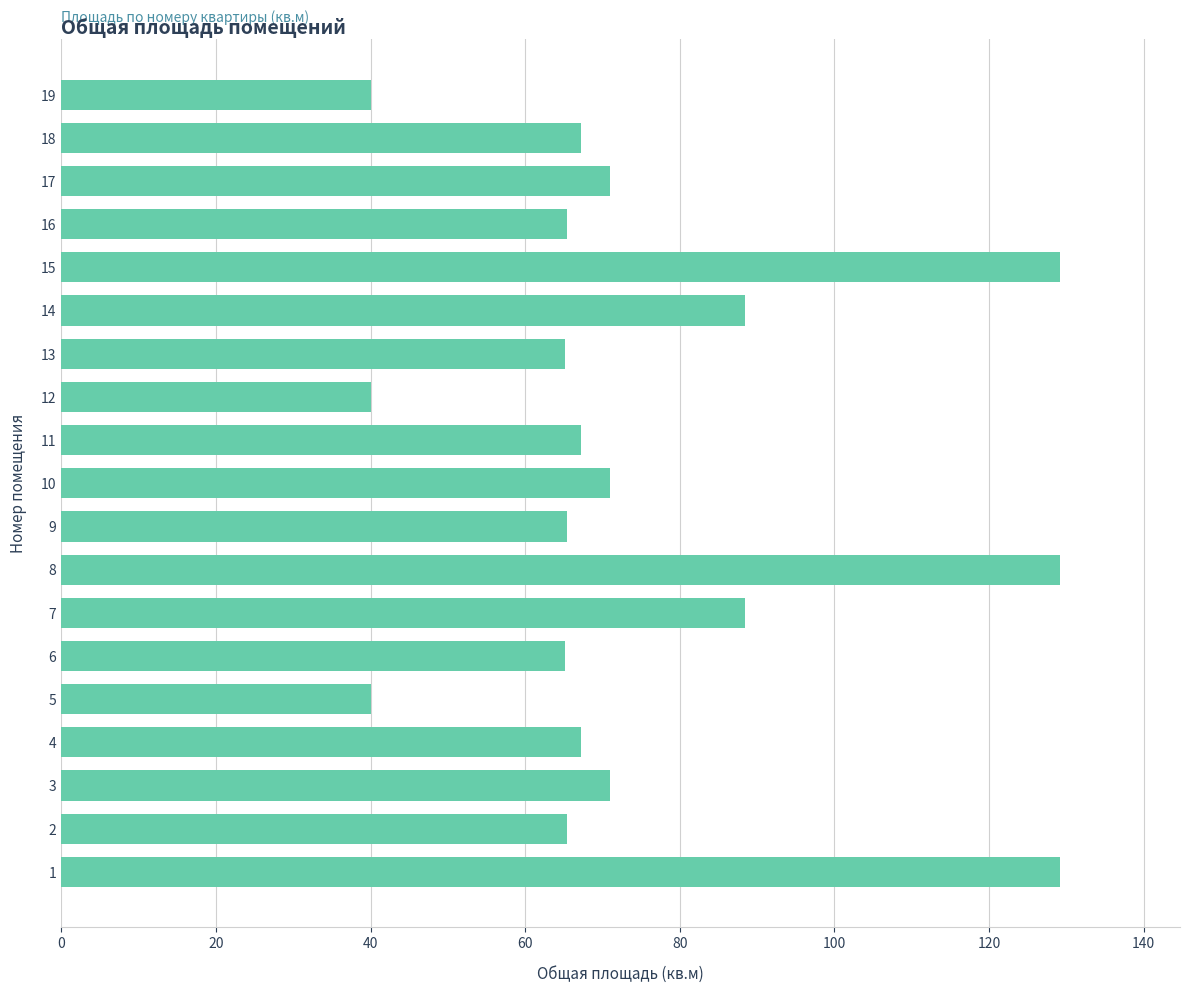

What is the change in value from 9 to 12?

-25.4